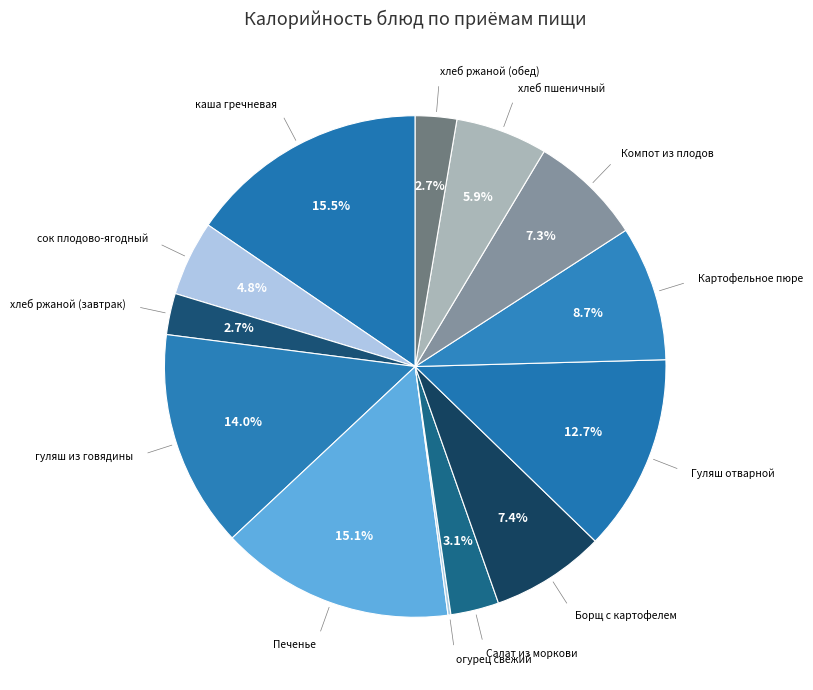

Which category has the smallest portion of the pie?

огурец свежий